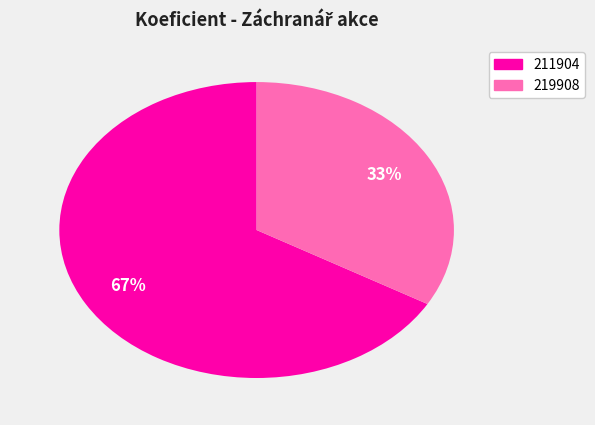

The 219908 slice represents 20% of the pie. True or false?

False